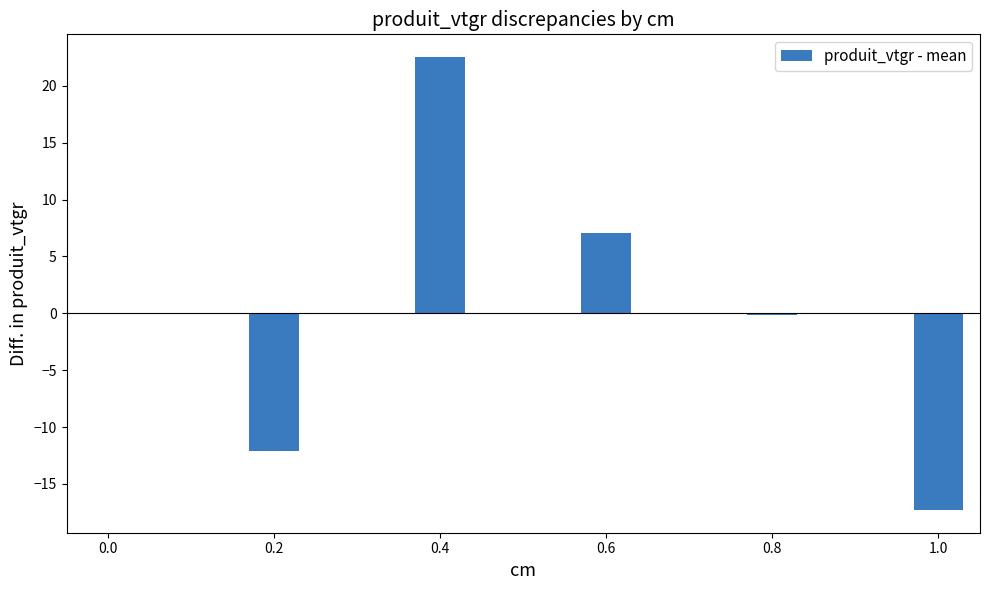

What is the value of the 5th bar from the left?

-17.3